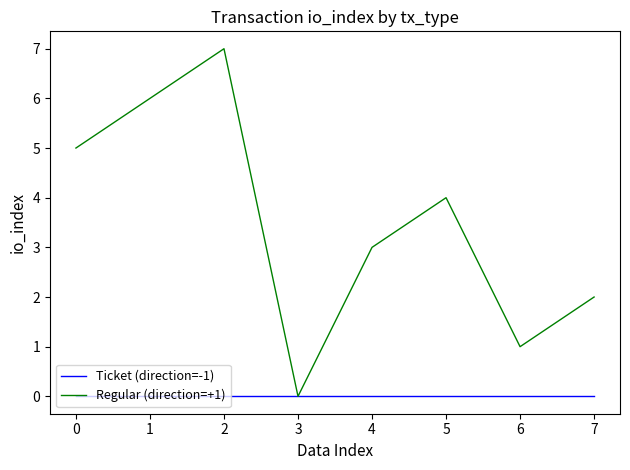

Between 2 and 5, which series saw the biggest shift?

Regular (direction=+1)